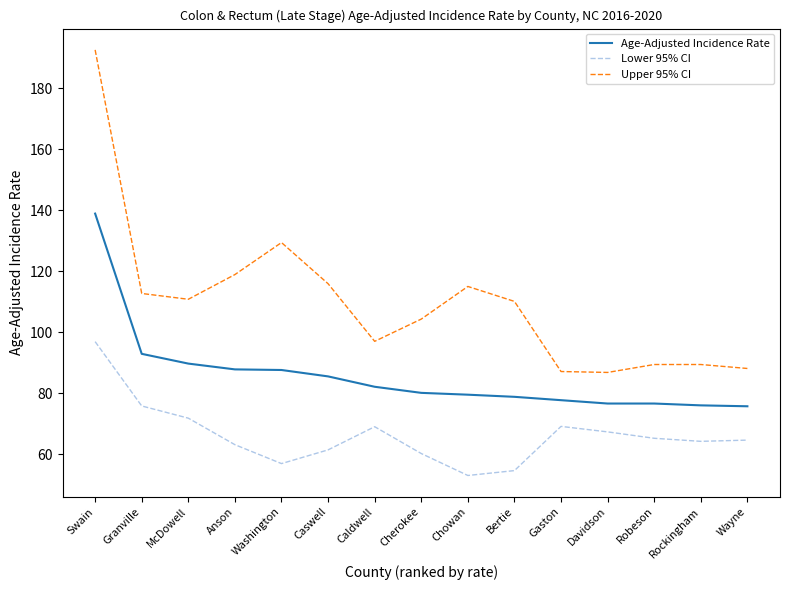

Is it true that Upper 95% CI equals 110.8 at McDowell?

True